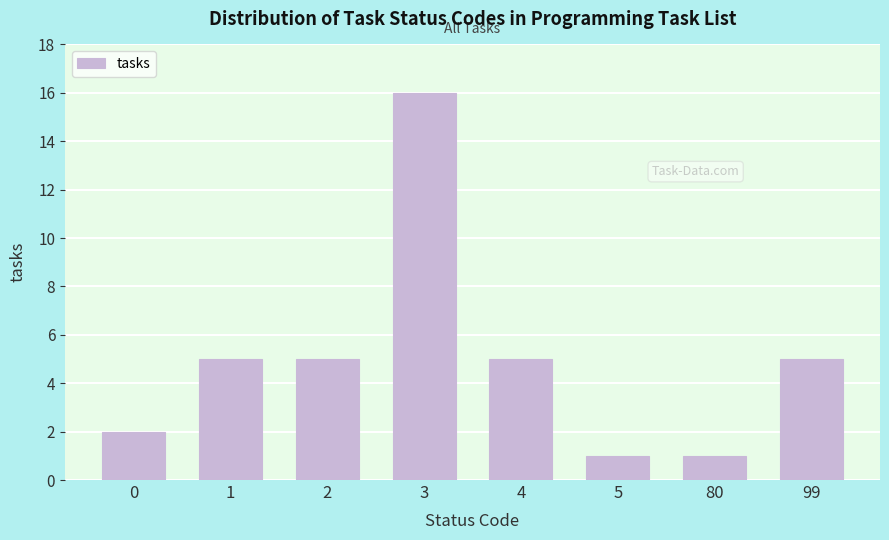

Reading left to right, extract all data points from this chart.

2	5	5	16	5	1	1	5